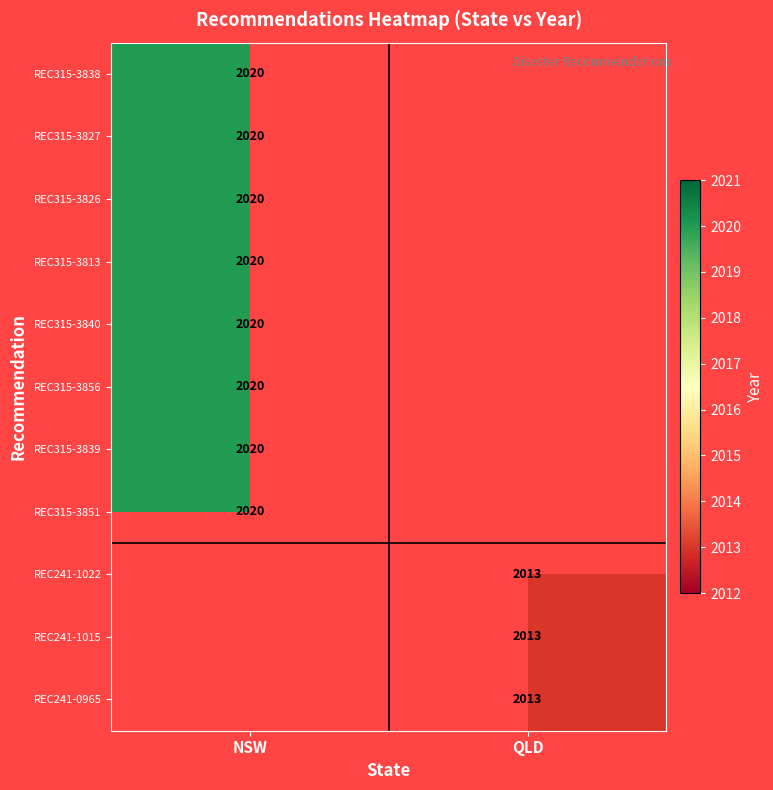

At which category does the chart reach its peak across all series?

NSW